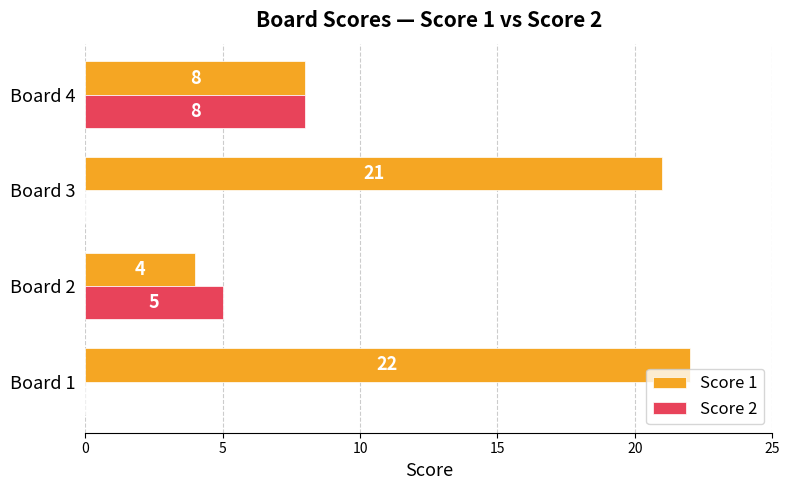

The Score 2 series shows 4 at Board 1. True or false?

False